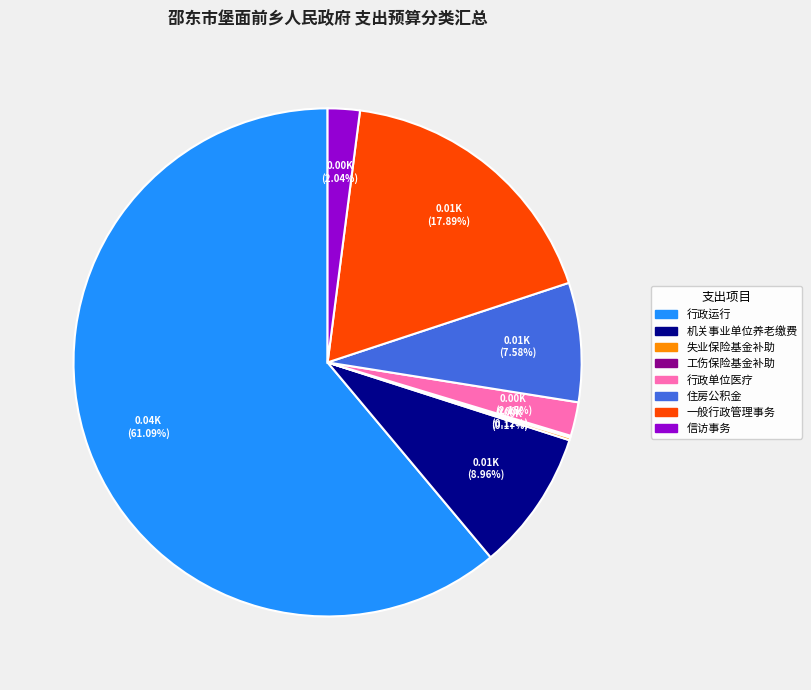

To the nearest percent, what portion does 信访事务 represent?

2%